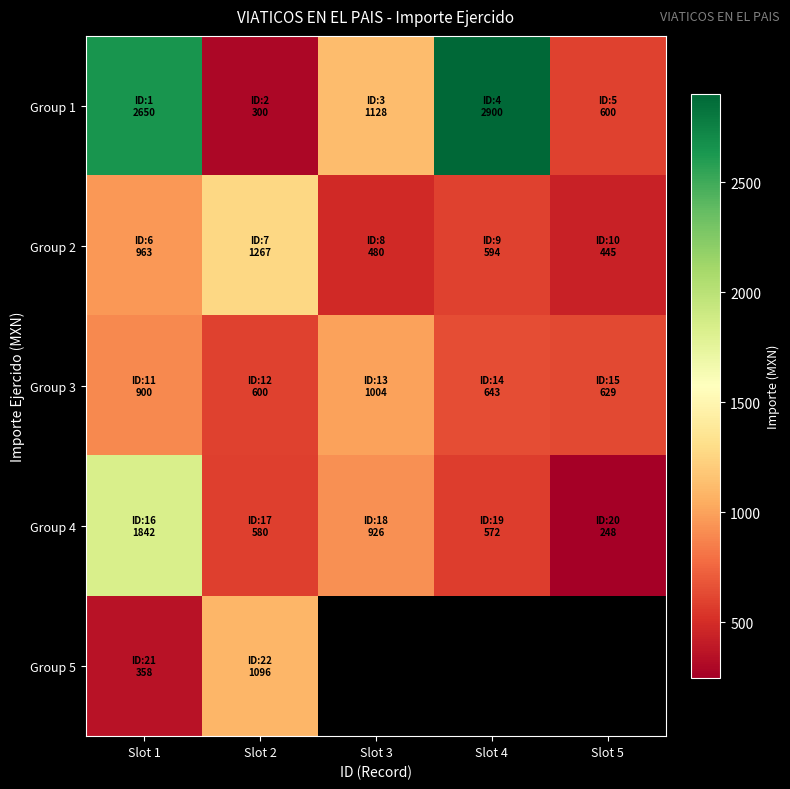

Is it true that Group 1 equals 1725.9 at Slot 4?

False